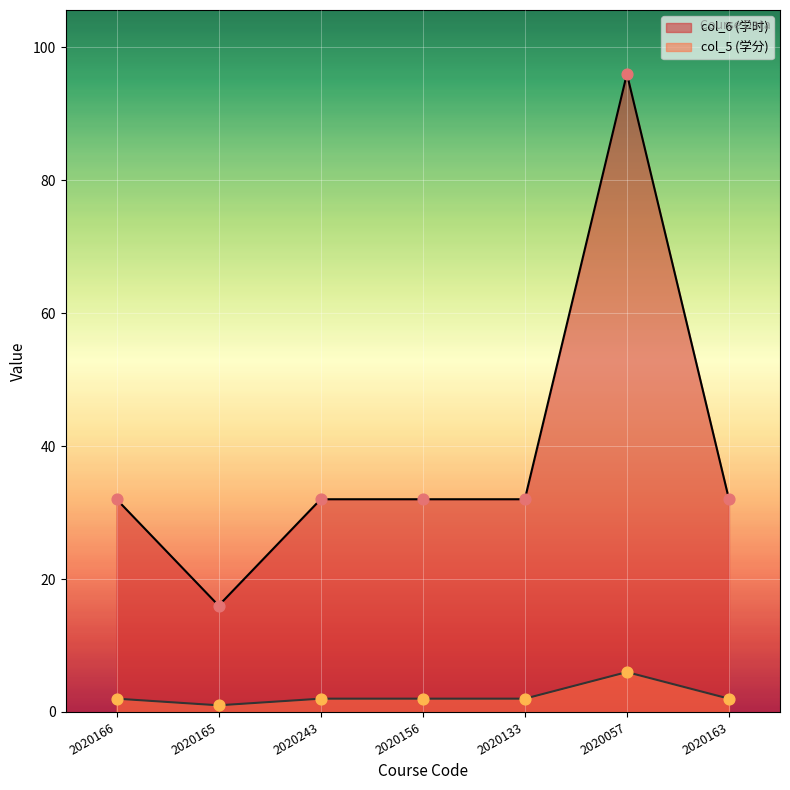

Which series reaches the minimum Y coordinate?

col_6